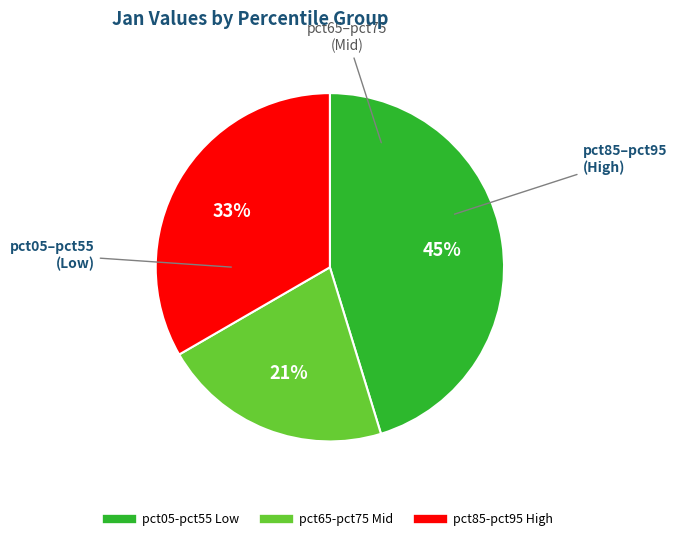

To the nearest percent, what is the difference between the largest and smallest slice percentages?

24%